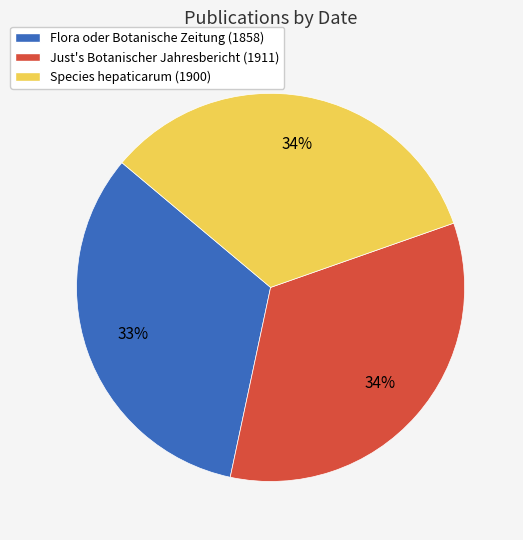

Combined, do Species hepaticarum (1900) and Just's Botanischer Jahresbericht (1911) account for over 50%?

Yes